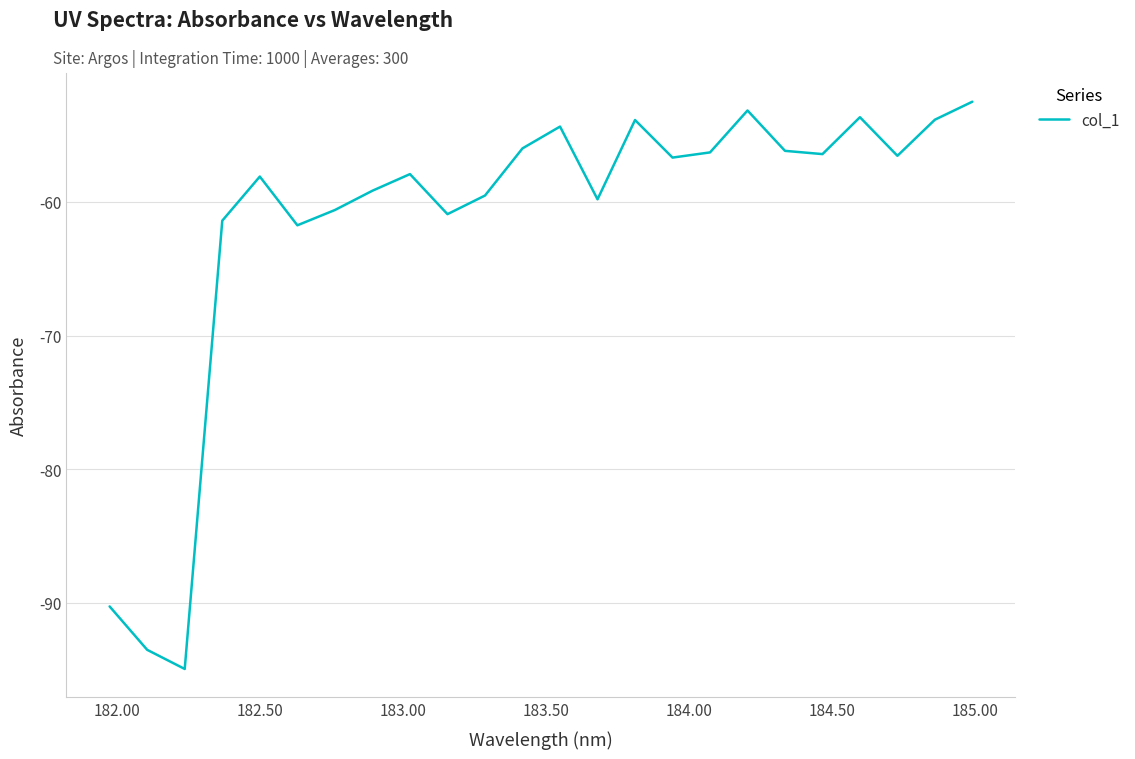

How many lines are shown in the chart?

1